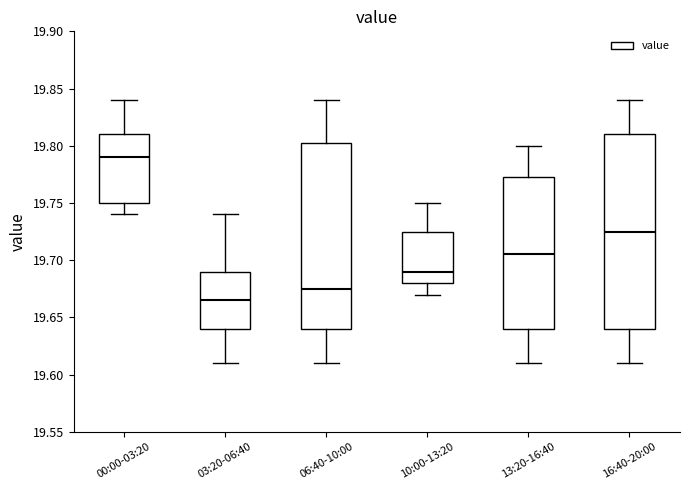

Which box has the lowest median line?

03:20-06:40